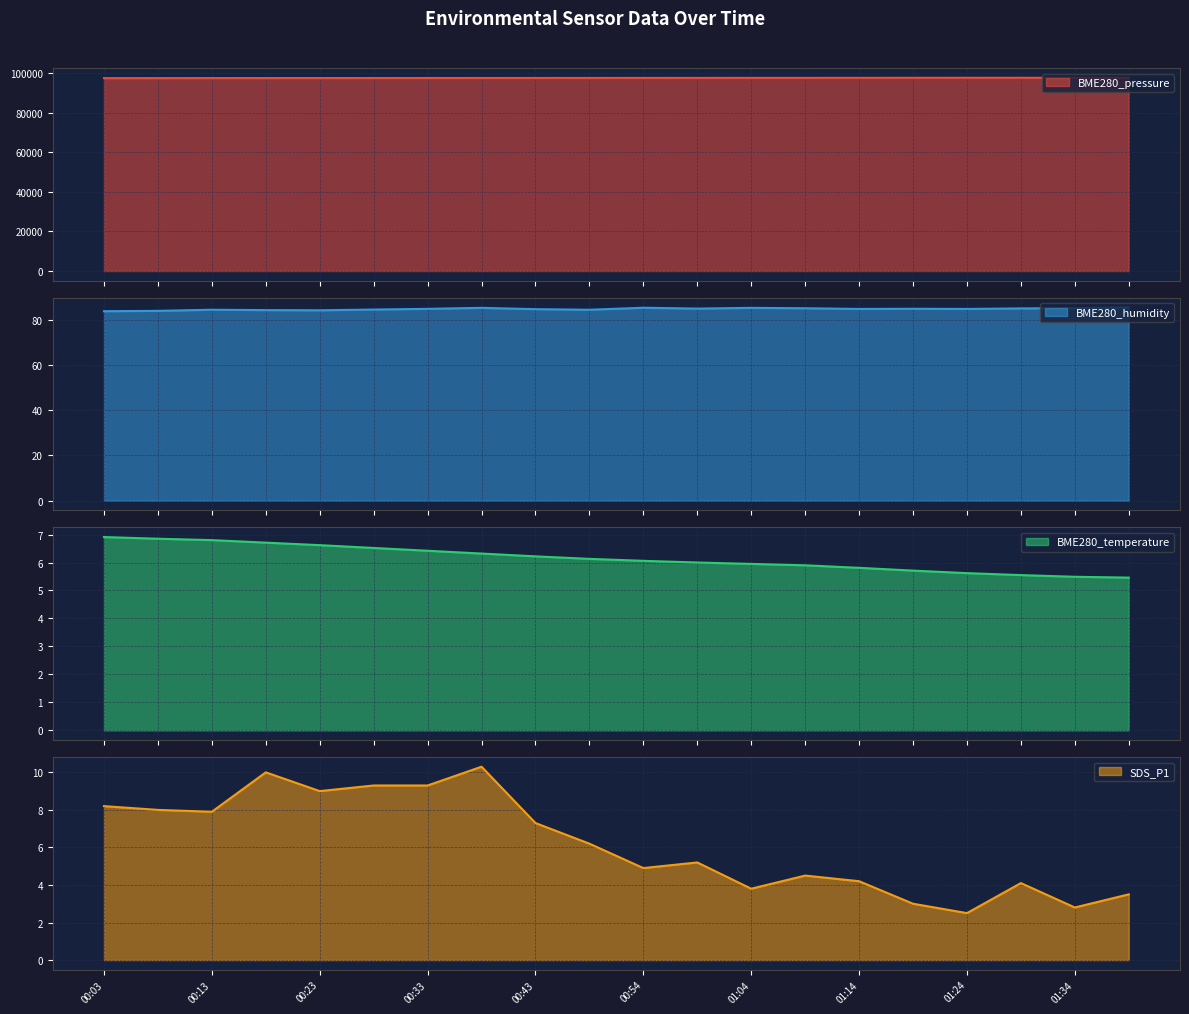

What is the difference between the second highest and second lowest values in the SDS_P1 series?

7.2